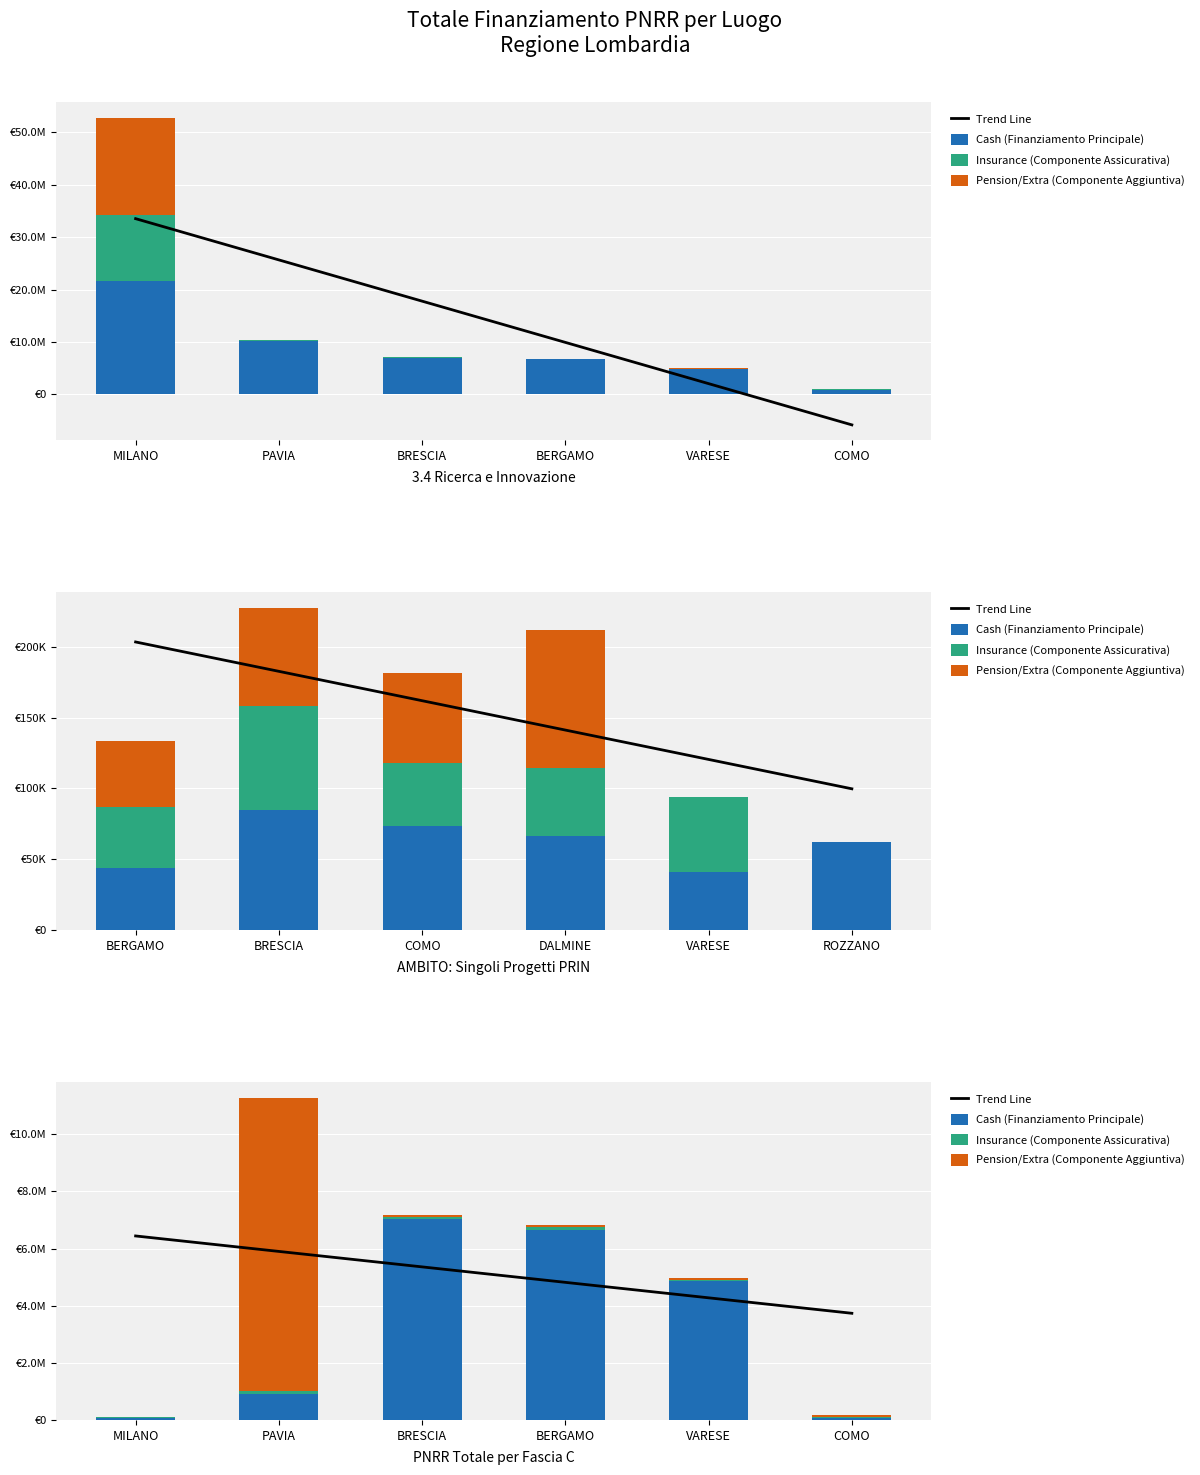

What is the difference between the highest and lowest values at BERGAMO?

6590778.4